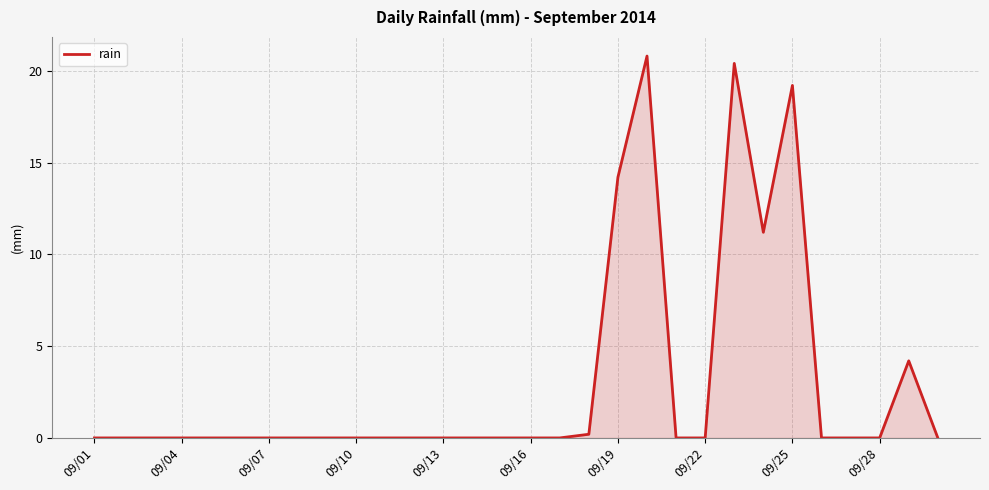

What is the maximum value shown in the chart?

20.8